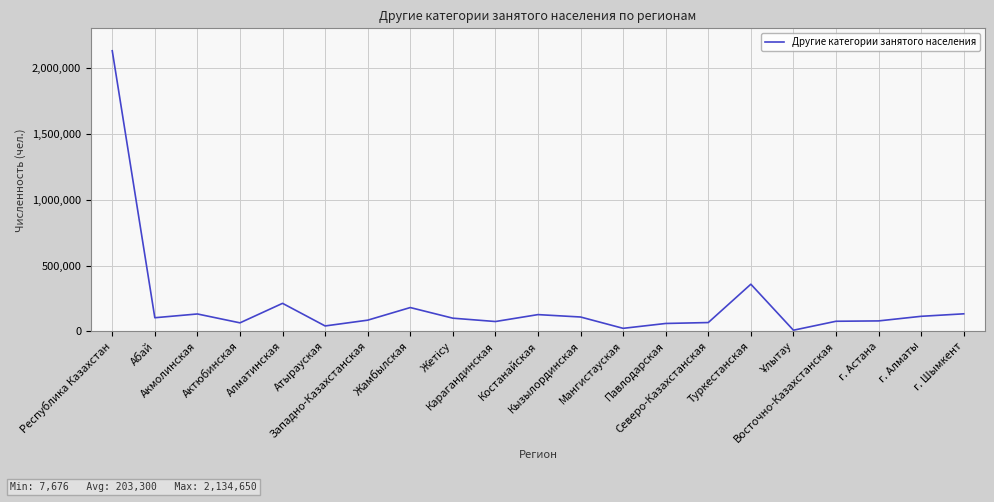

What is the greatest value displayed?

2134650